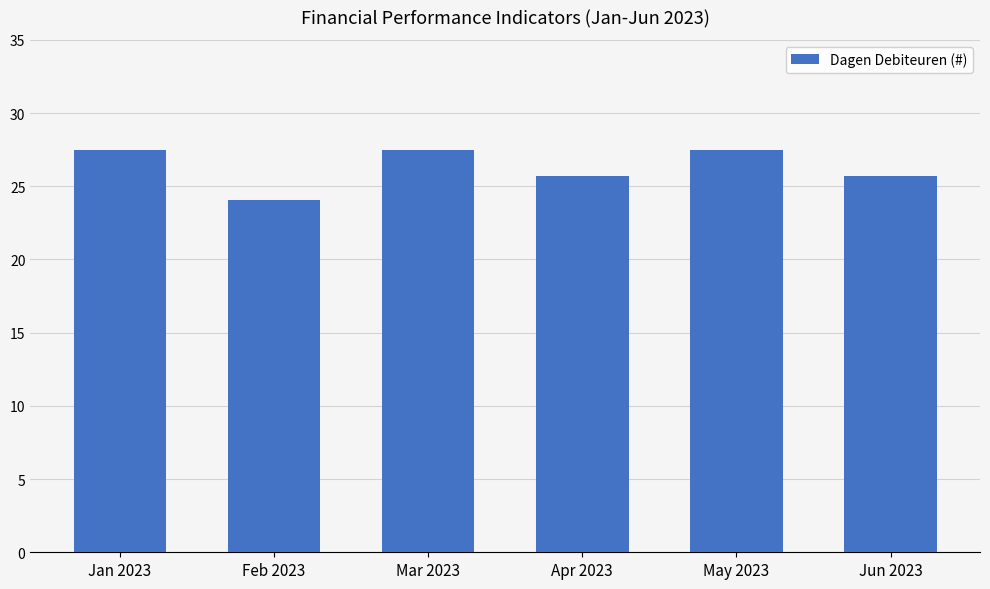

What is the approximate value at Apr 2023?

25.7